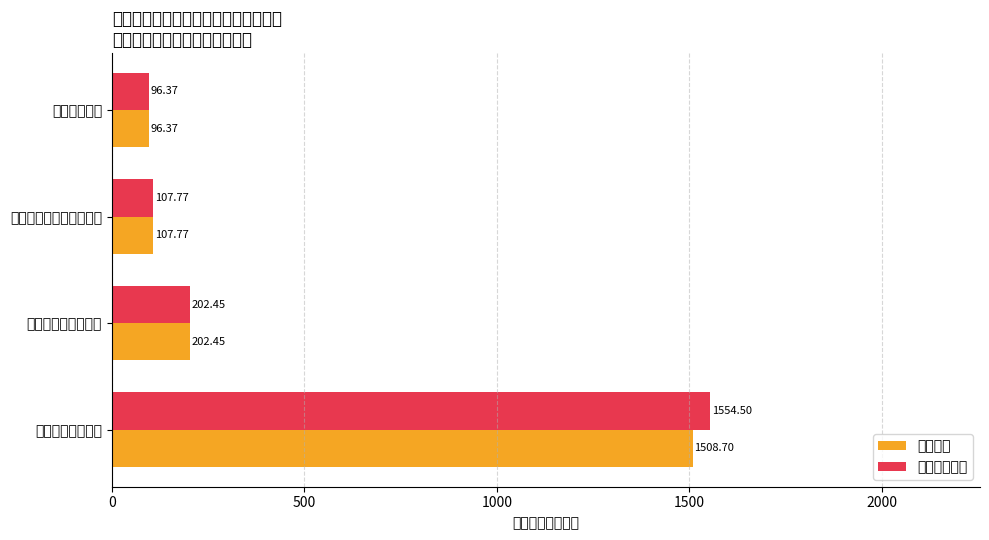

Which series has the widest spread of values?

本年支出合计